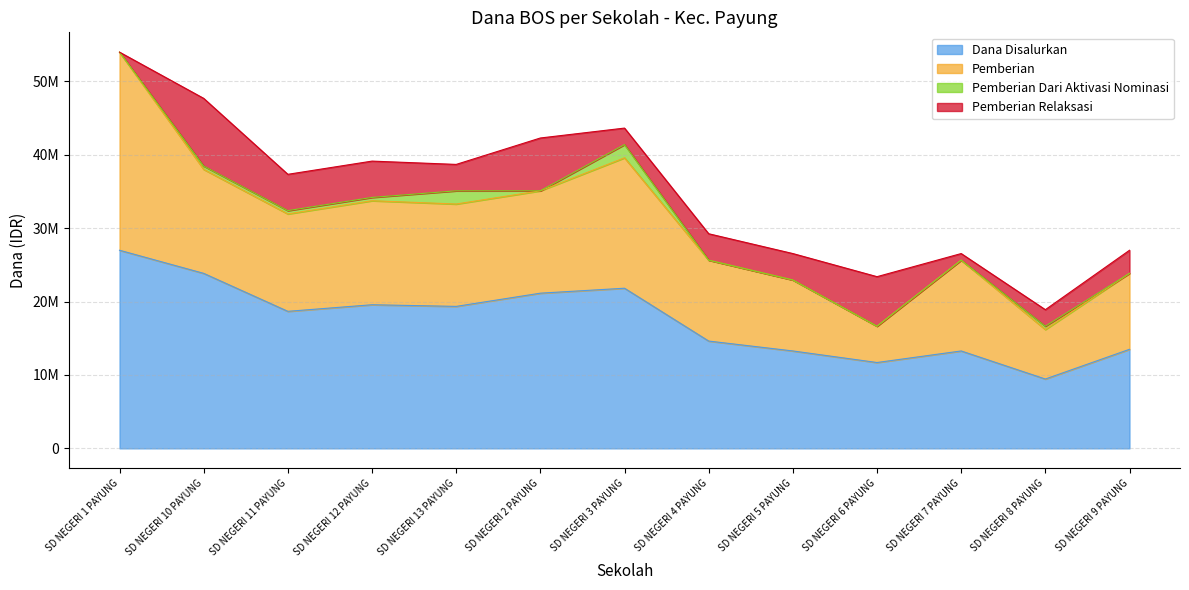

What is the difference between the Pemberian Dari Aktivasi Nominasi values at SD NEGERI 9 PAYUNG and SD NEGERI 13 PAYUNG?

1800000